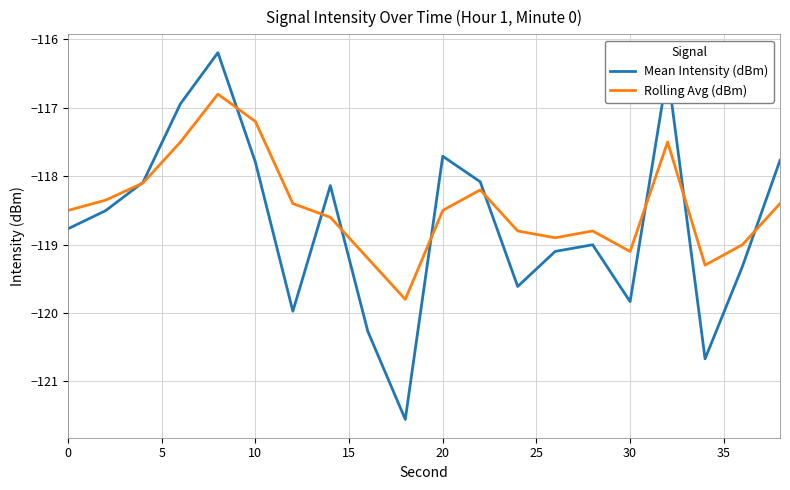

How many interior local valleys does the Rolling Avg (dBm) series have?

4